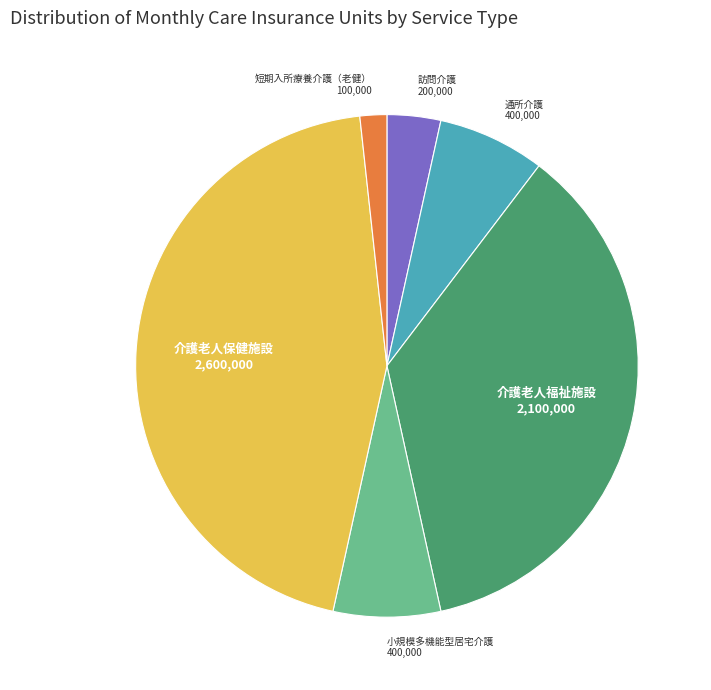

Which slice is the largest?

介護老人保健施設